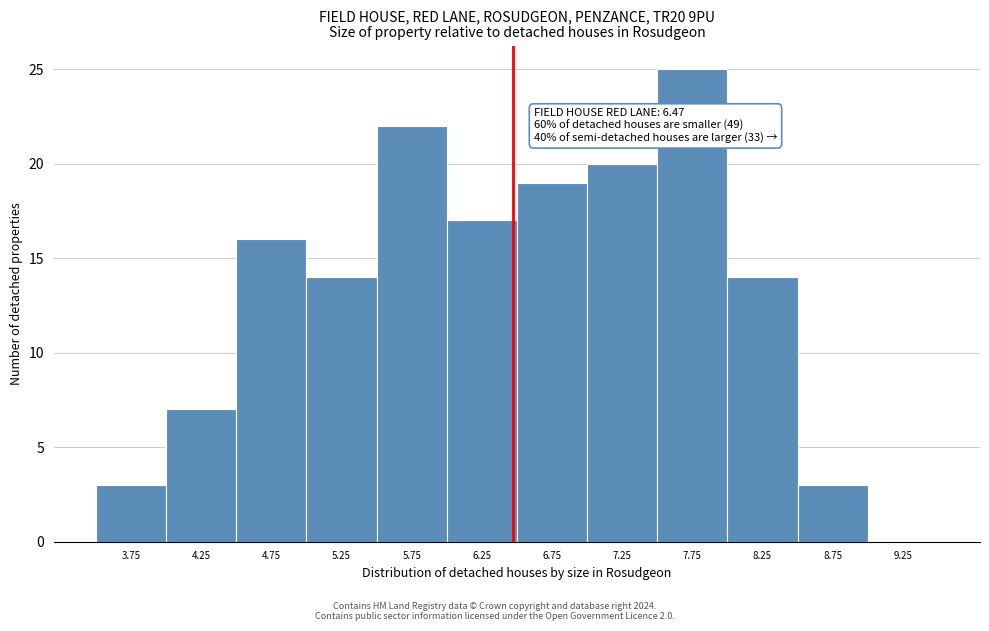

Which range on the x-axis has the tallest bar?

7.5 to 8.0